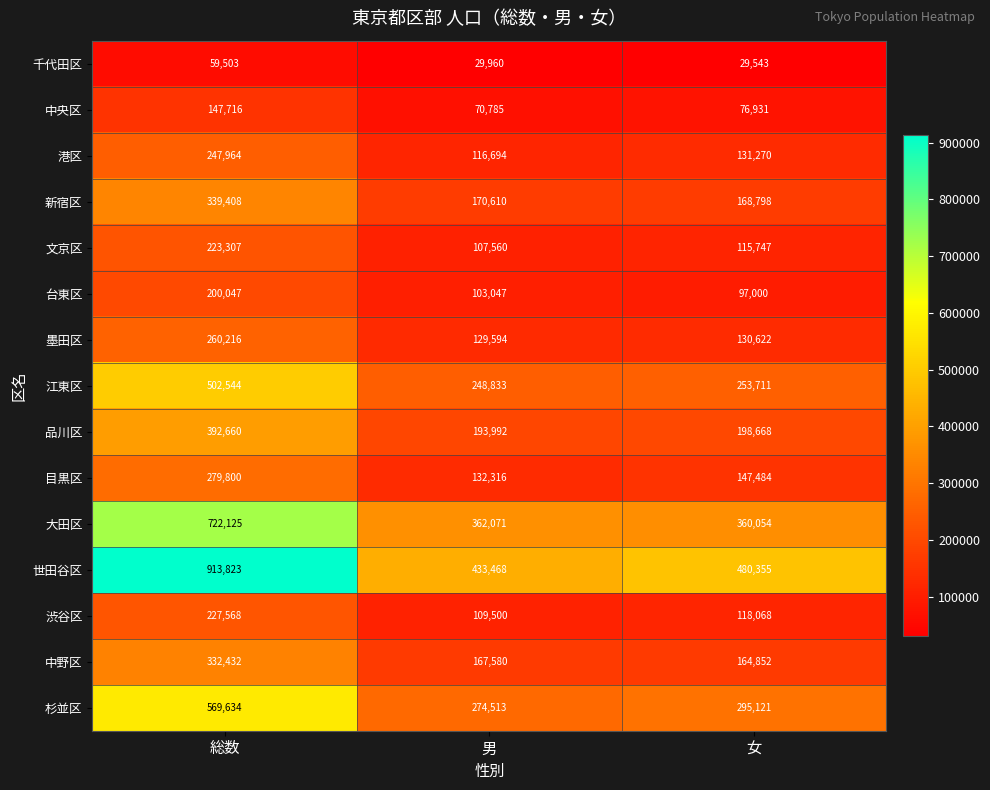

What is the total value across all series at 男?

2650523